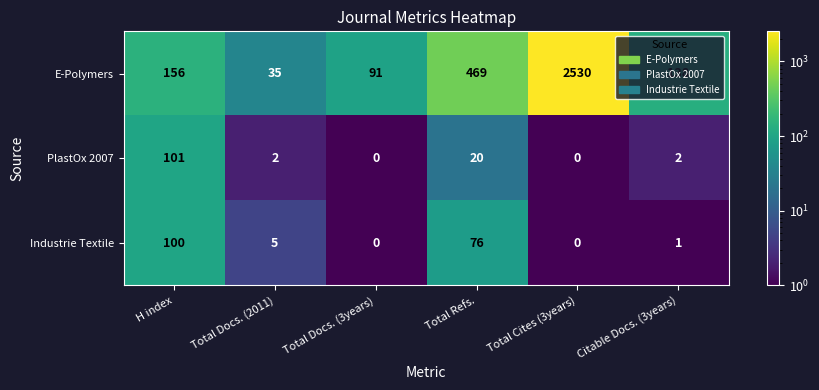

Which category has the highest value in the PlastOx 2007 series?

H index